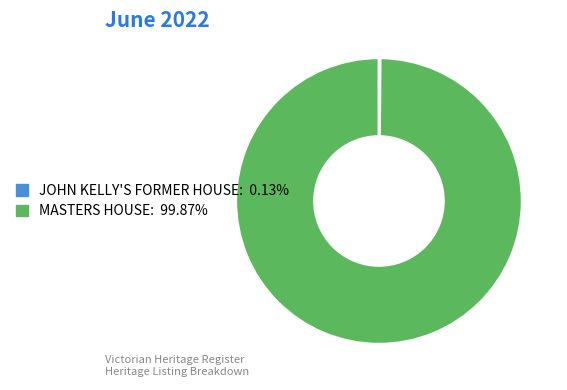

Does MASTERS HOUSE represent more than half of the total?

Yes